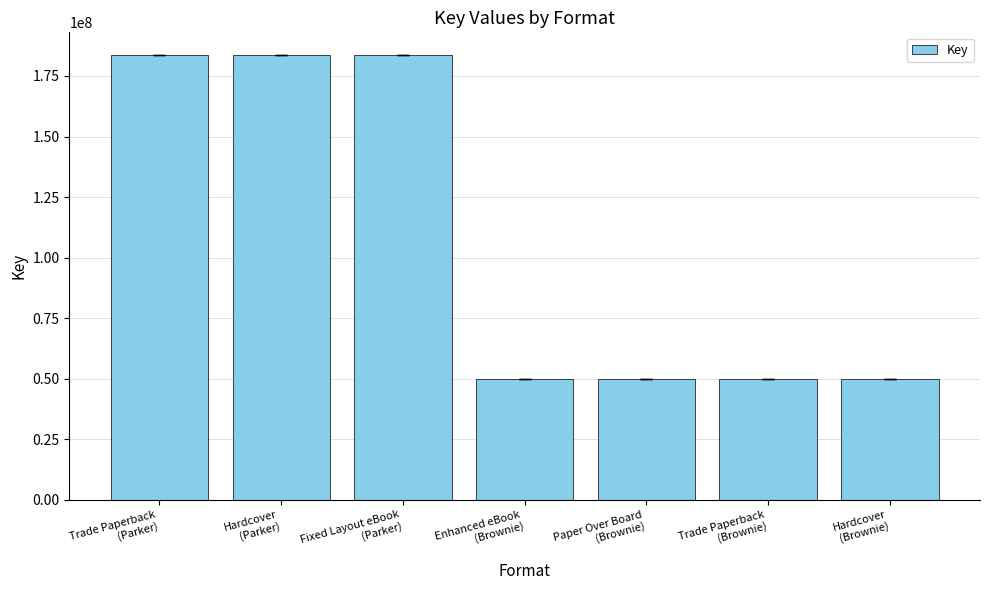

What is the label of the 3rd bar from the left?

Fixed Layout eBook
(Parker)